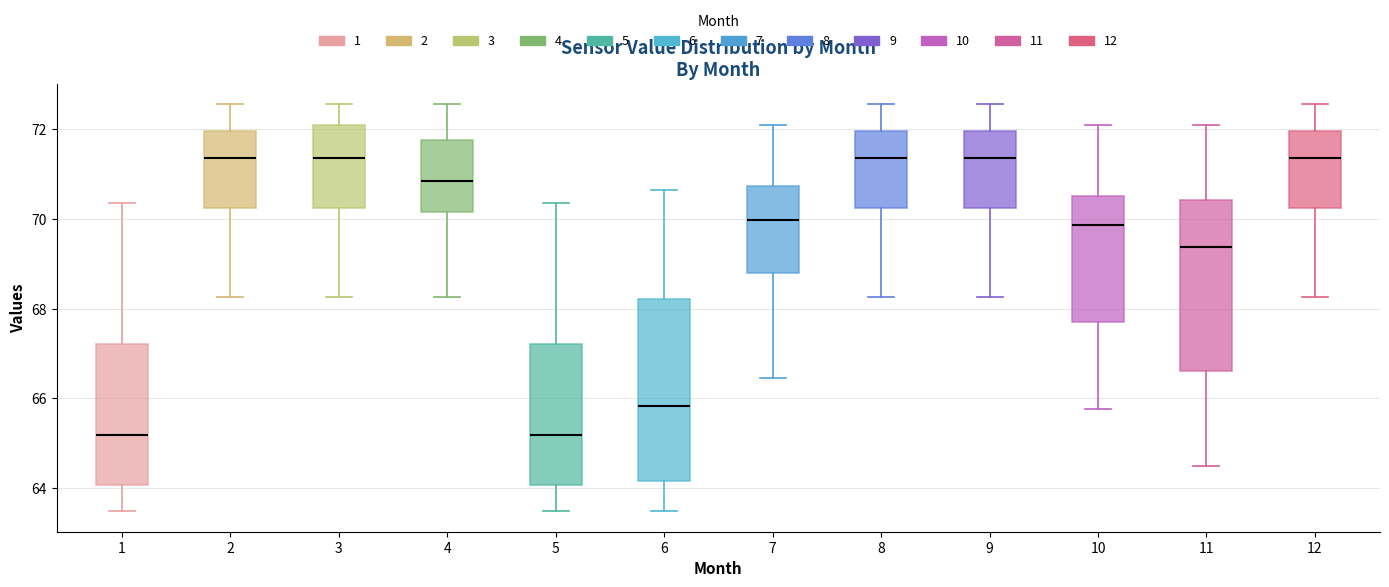

Where does the upper whisker of the box at x = 3 end on the y-axis? The values are not printed on the chart, so give them approximately, as read against the axis.

72.6